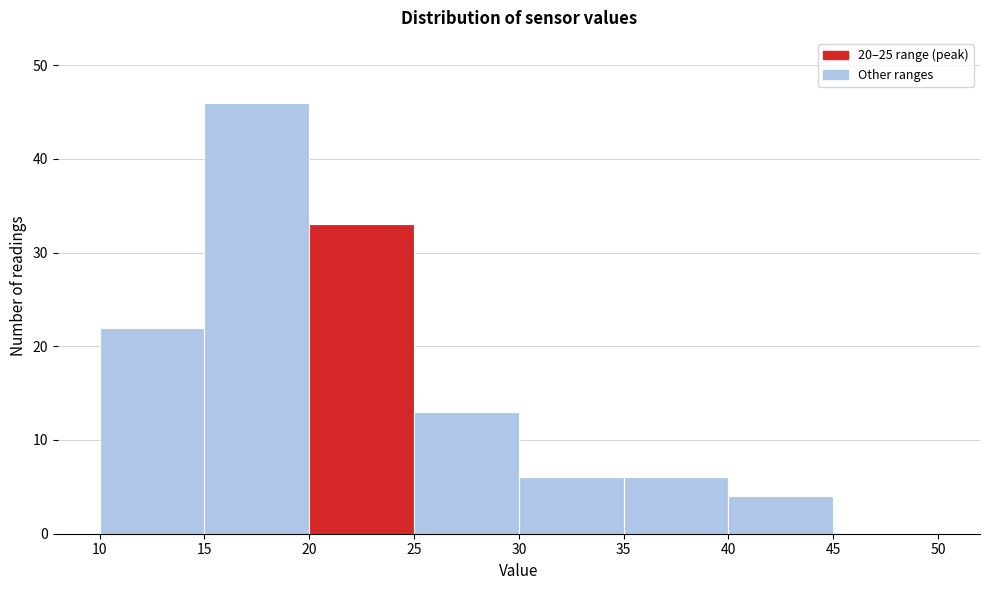

Reading left to right, transcribe this chart: for each bar, give the range it covers on the x-axis and its height. The values are not printed on the chart, so give them approximately, as read against the axis.

10 to 15: 22
15 to 20: 46
20 to 25: 33
25 to 30: 13
30 to 35: 6
35 to 40: 6
40 to 45: 4
45 to 50: 0